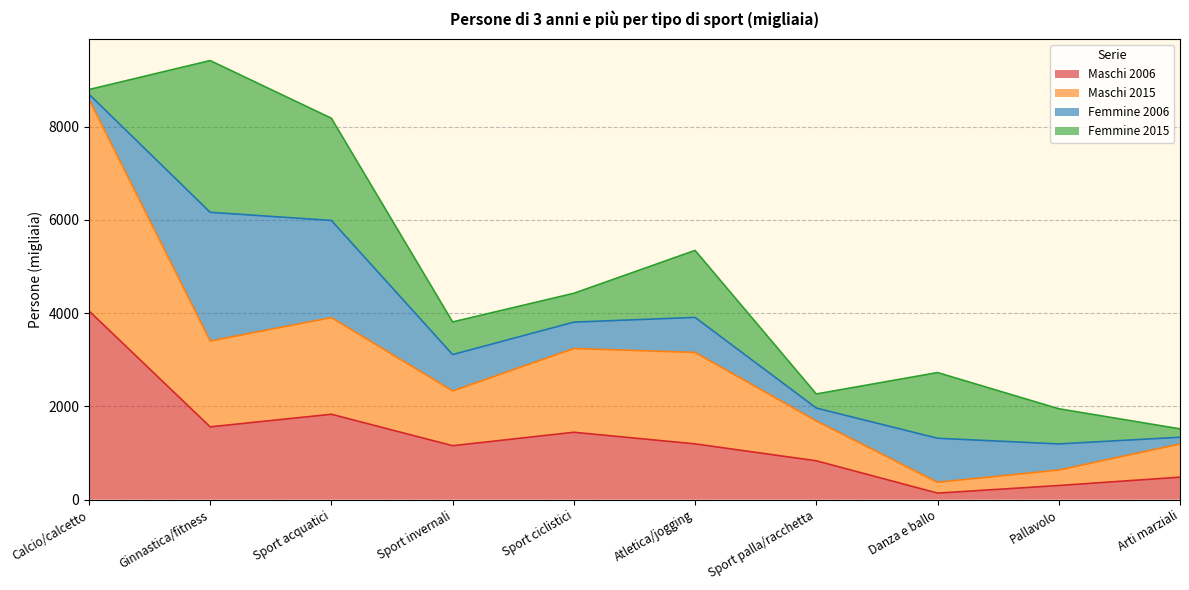

Which category has the highest value in the Maschi 2006 series?

Calcio/calcetto